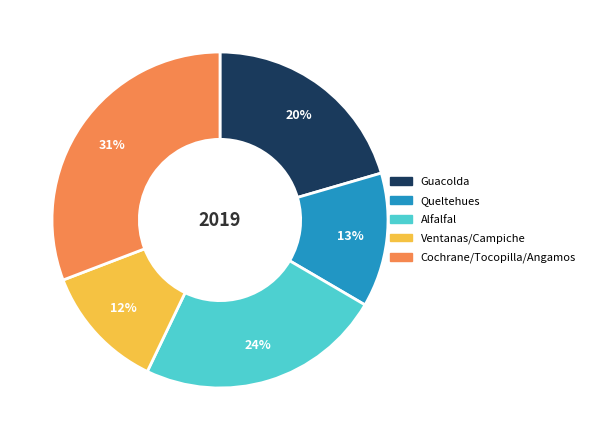

To the nearest percent, what is the difference between the largest and smallest slice percentages?

19%